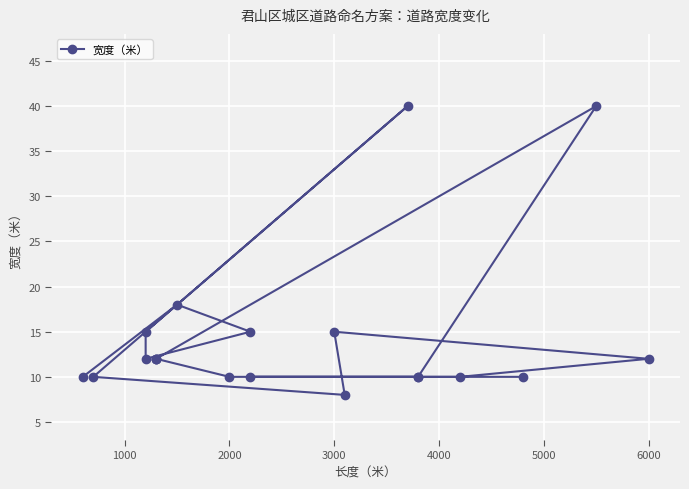

How many lines are shown in the chart?

1